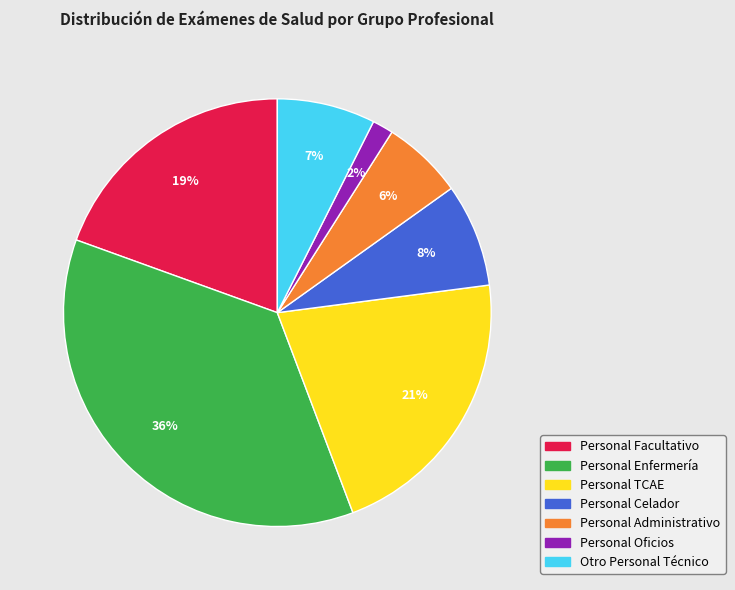

The Personal Celador slice represents 8% of the pie. True or false?

True